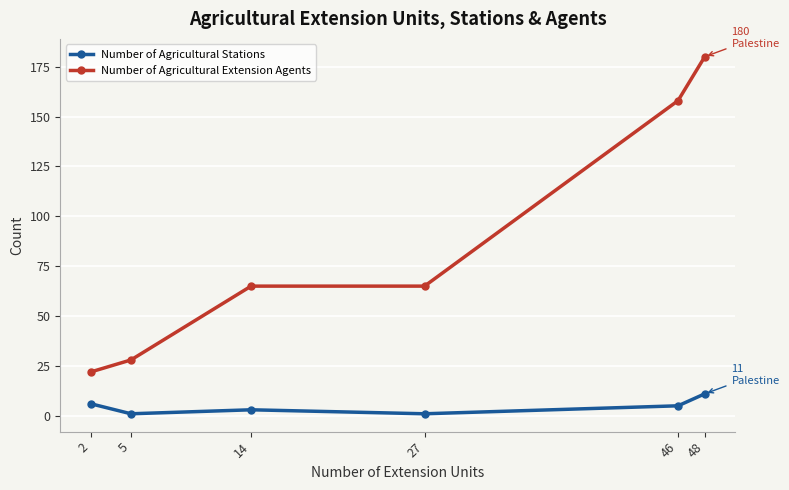

Does the chart display data point markers on the line(s)?

Yes